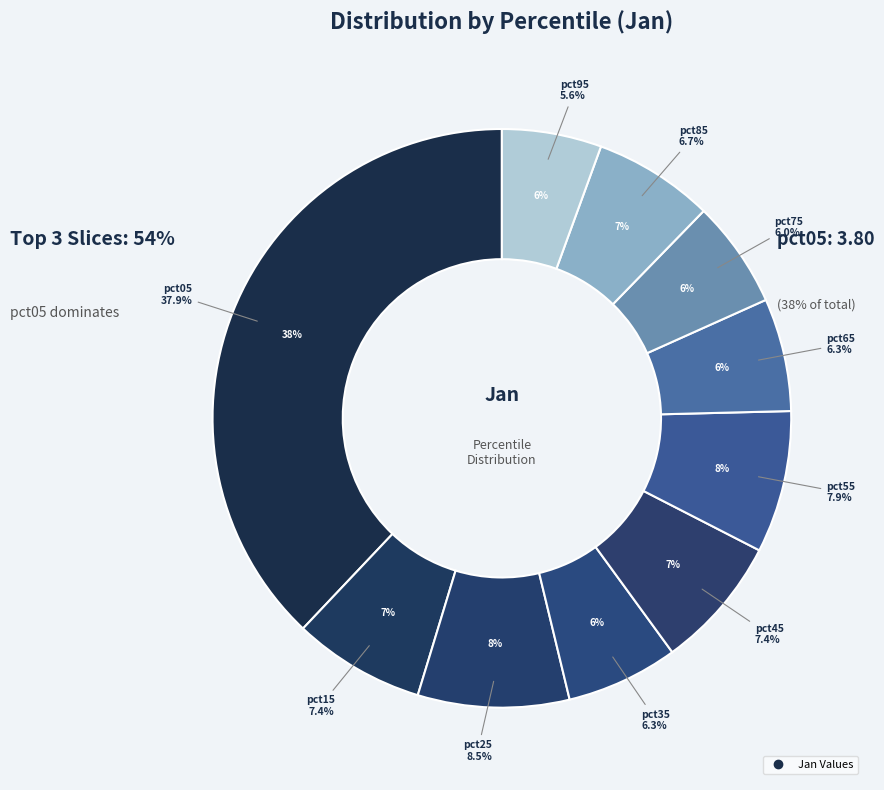

Count the number of slices in the pie.

10